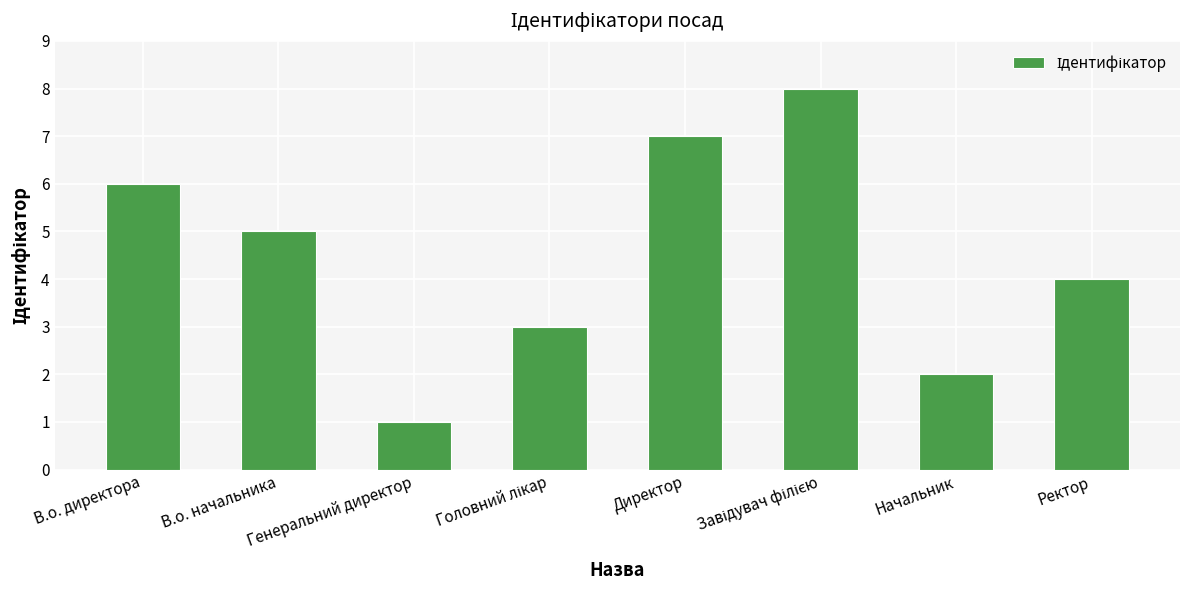

Between В.о. начальника and Генеральний директор, which is larger?

В.о. начальника